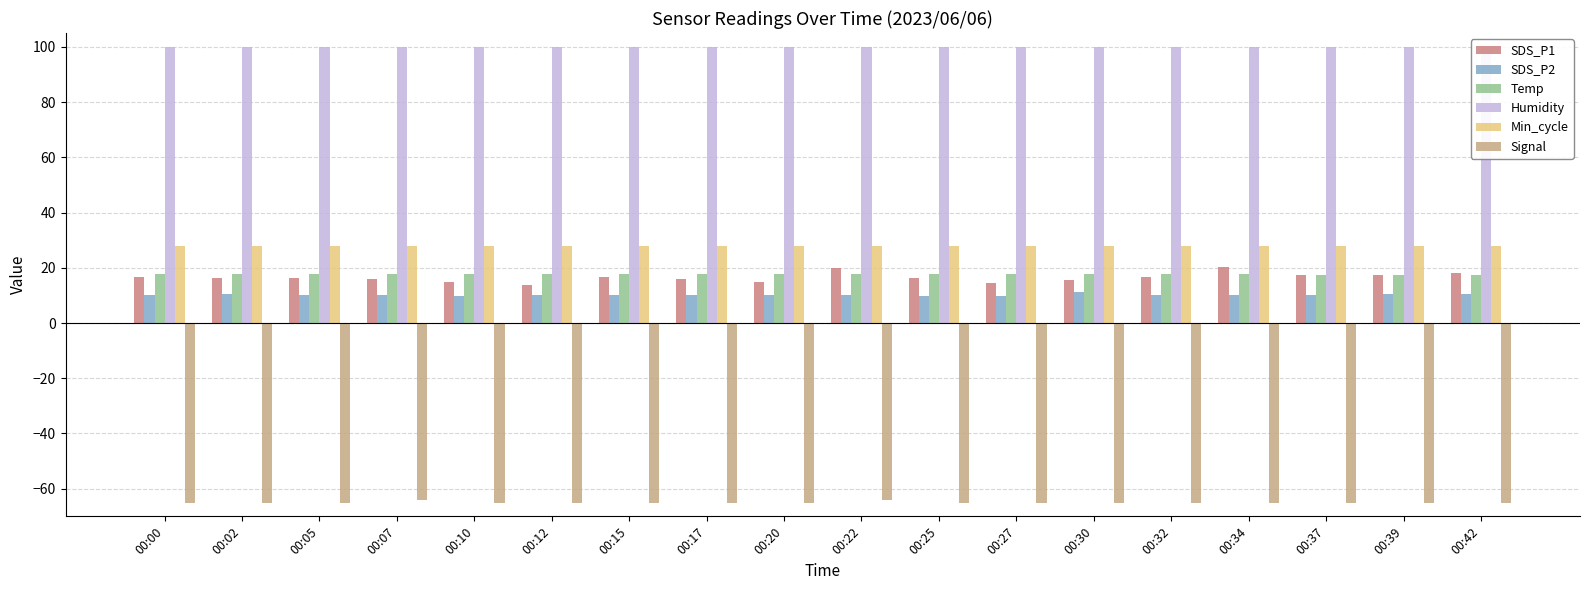

At which label does Min_cycle reach its peak?

00:00